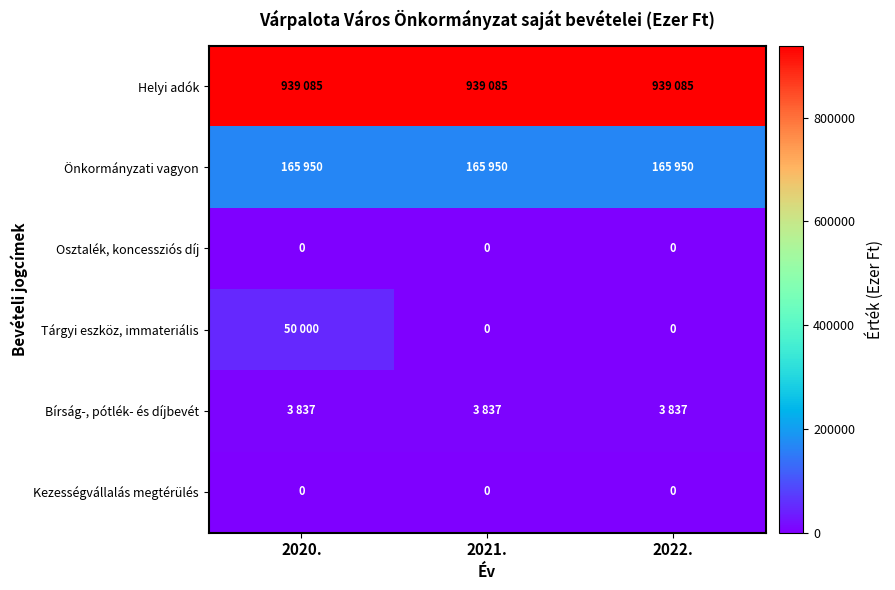

At which category does the chart reach its minimum across all series?

2020.